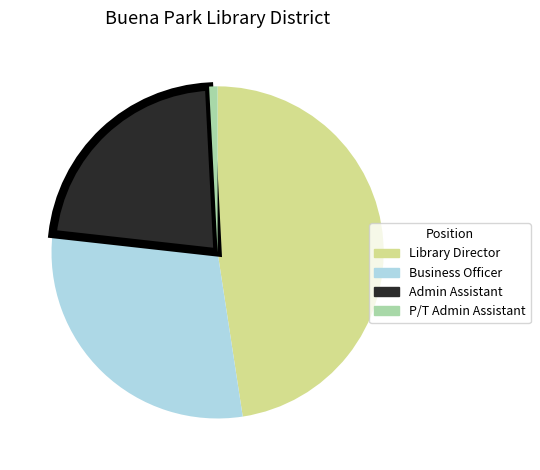

Is Library Director the majority of the pie?

No